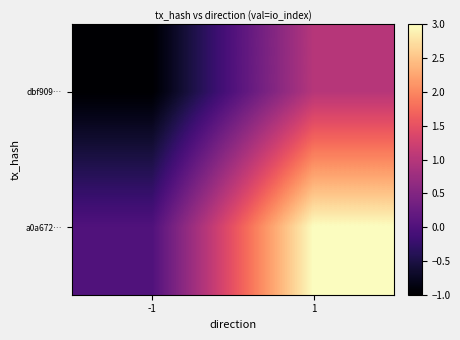

Between 1 and -1, which is larger?

1